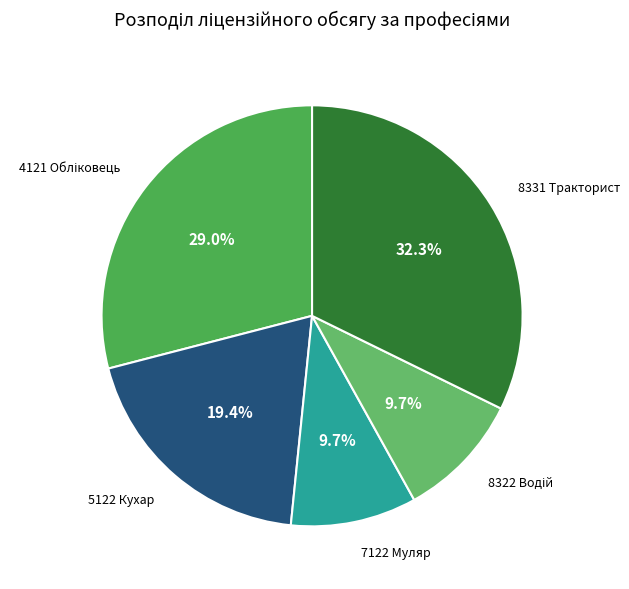

How many segments does this pie chart have?

5